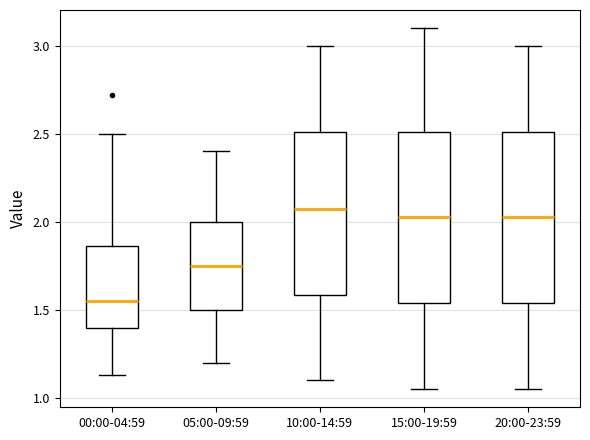

Where is the lower edge of the box for 20:00-23:59 on the y-axis? The values are not printed on the chart, so give them approximately, as read against the axis.

1.55